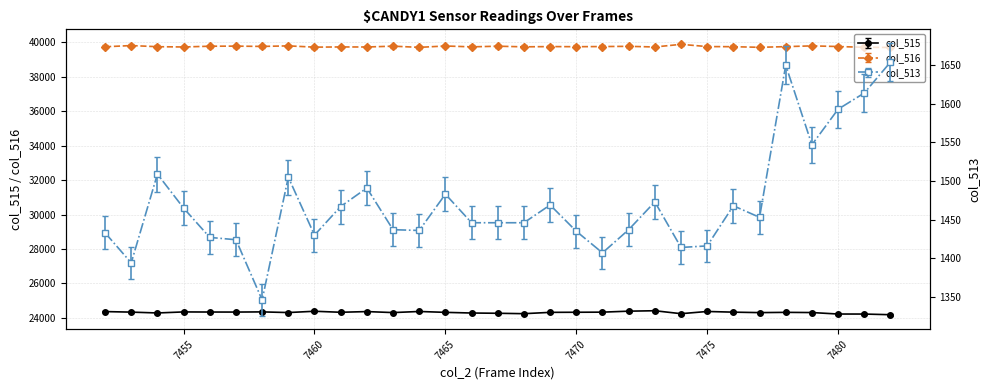

What is the spread (max minus min) of values at 7467?

38318